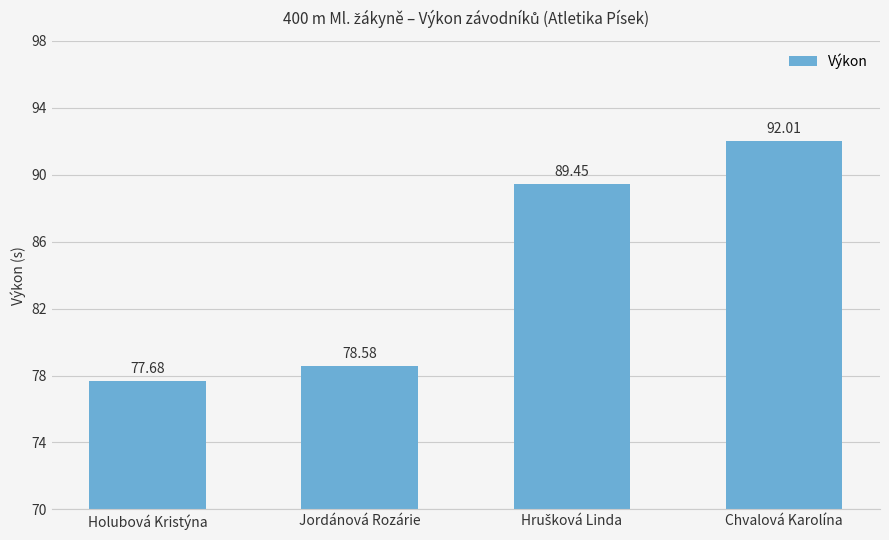

At which label is the value closest to 84?

Jordánová Rozárie